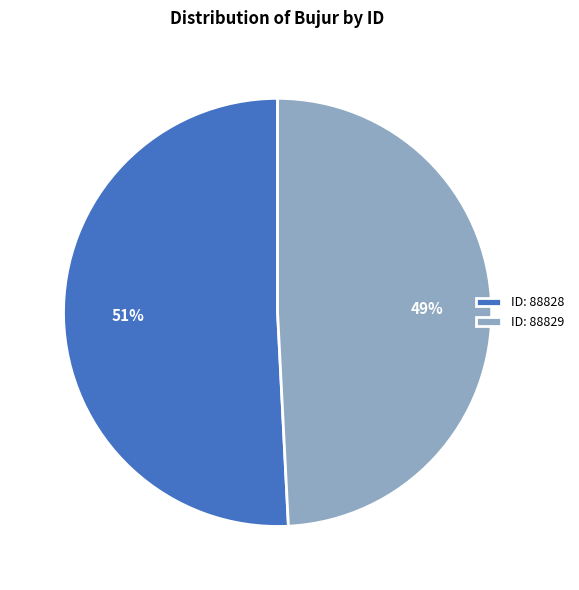

What is the ratio of the value at ID: 88828 to the value at ID: 88829?

1.0